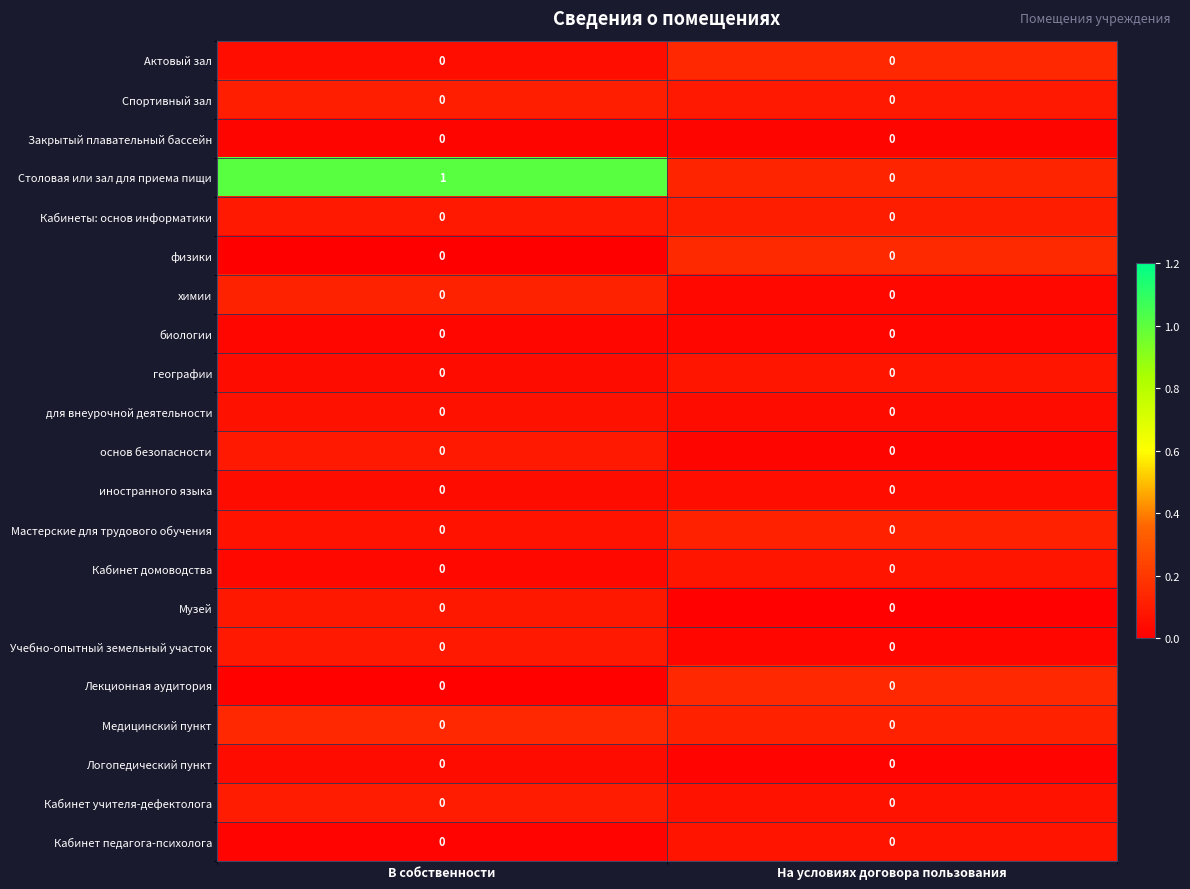

Between В собственности and На условиях договора пользования, which series saw the biggest shift?

Столовая или зал для приема пищи